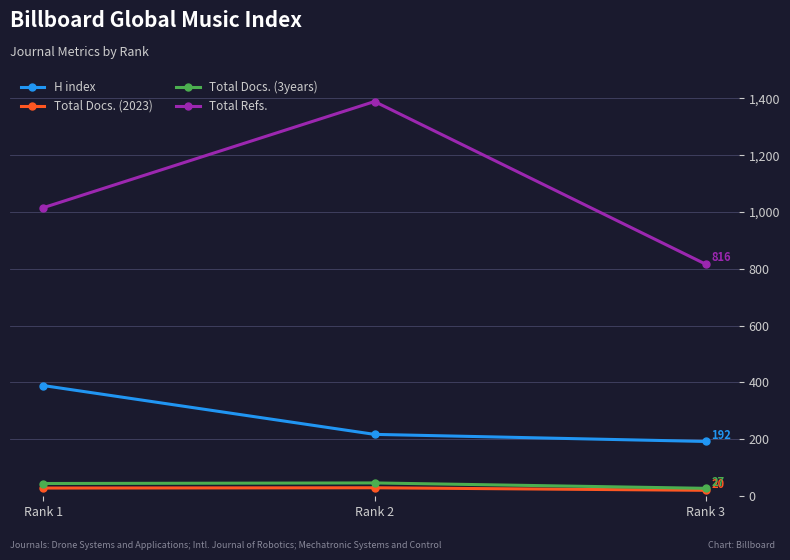

How many distinct data groups are displayed?

4